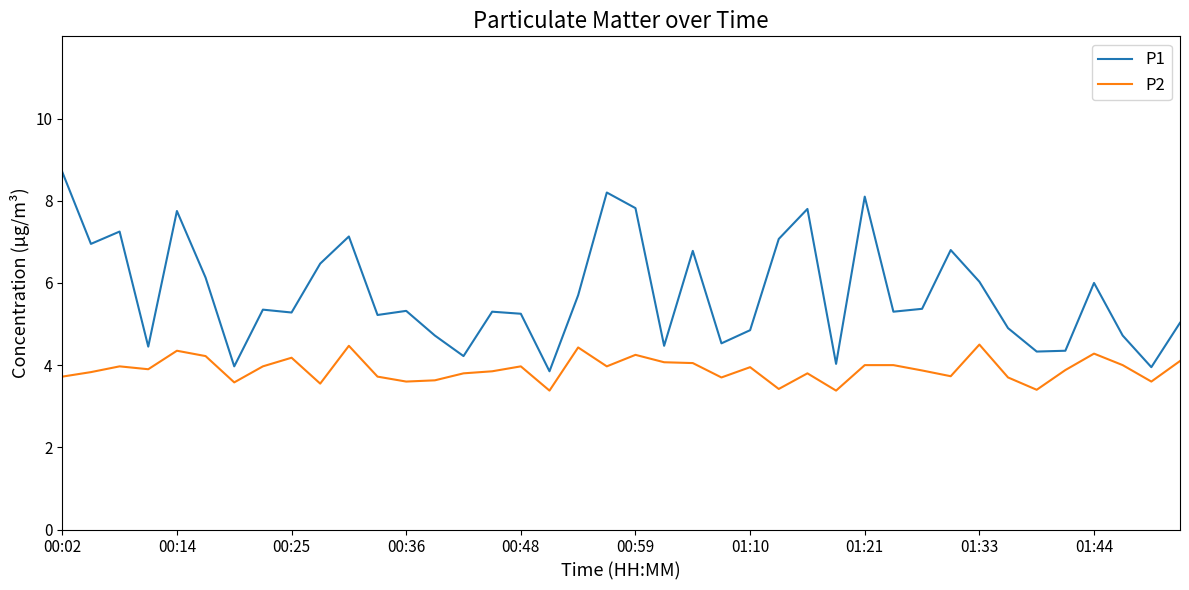

What is the minimum value shown in the chart?

3.4